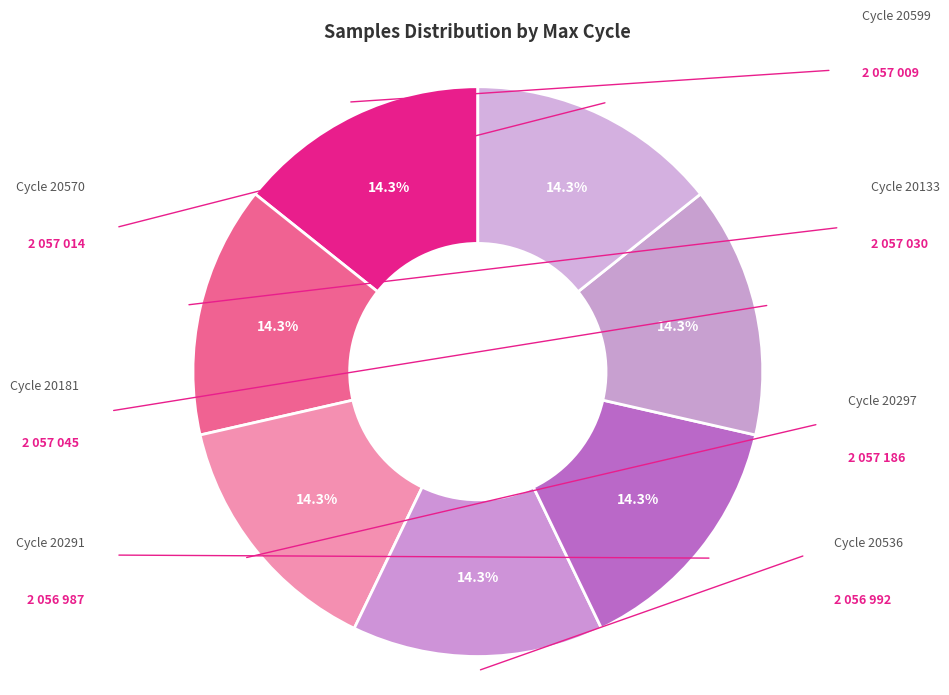

Which slice is the largest?

28-20297